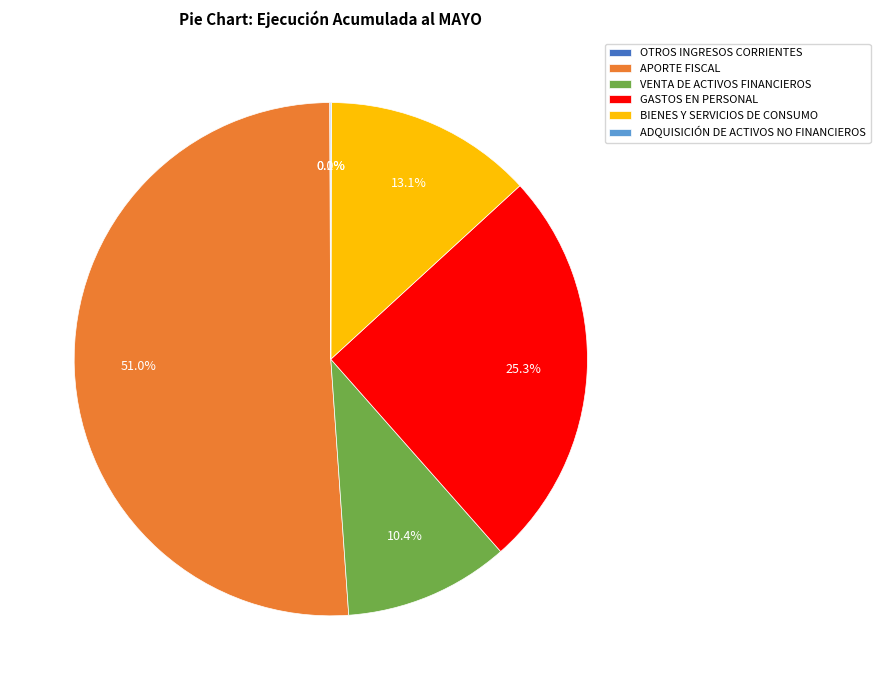

Does any single category account for the majority?

Yes